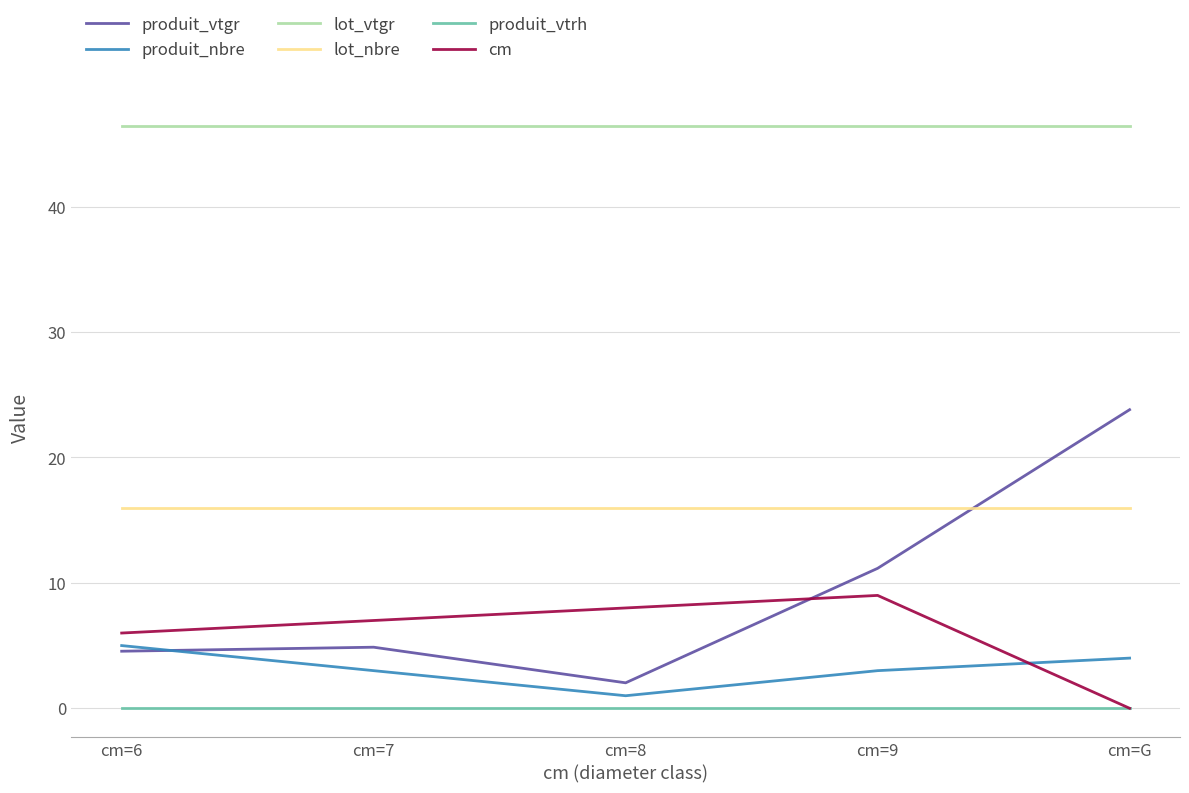

At how many categories does at least one series exceed 11?

5